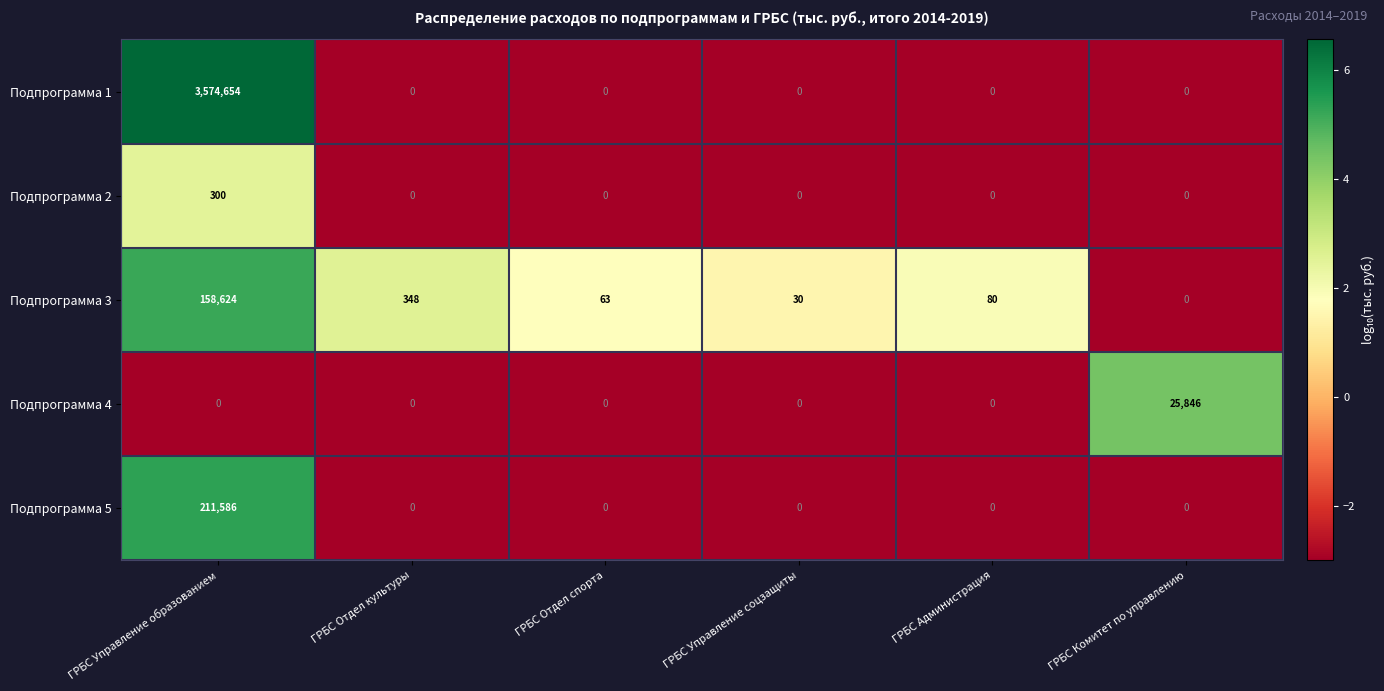

True or false: Подпрограмма 1 has a value of -1886809 at ГРБС Комитет по управлению.

False